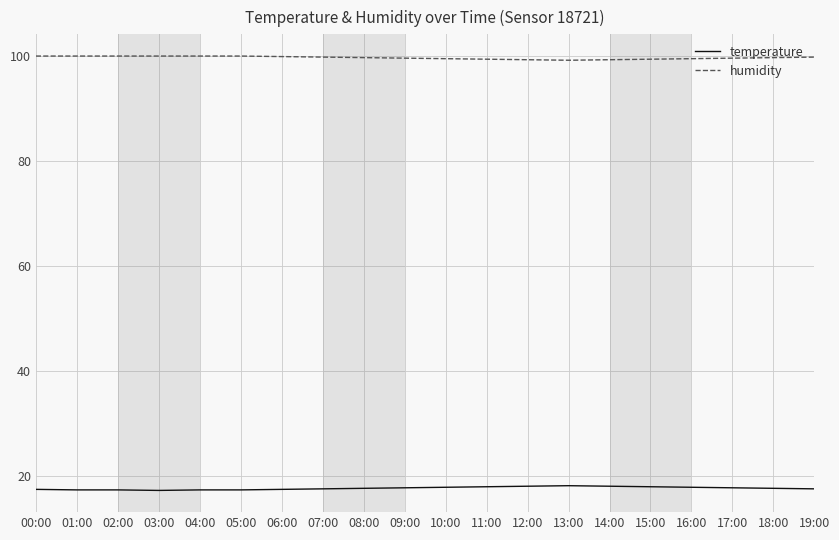

What is the difference between the highest and lowest values at 11:00?

81.4